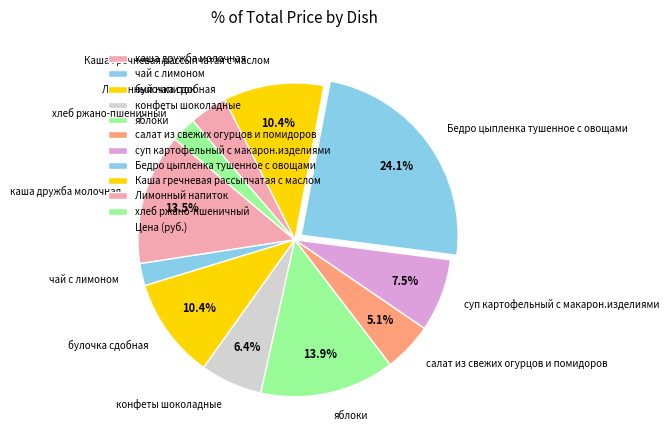

Which category has the biggest portion of the pie?

Бедро цыпленка тушенное с овощами